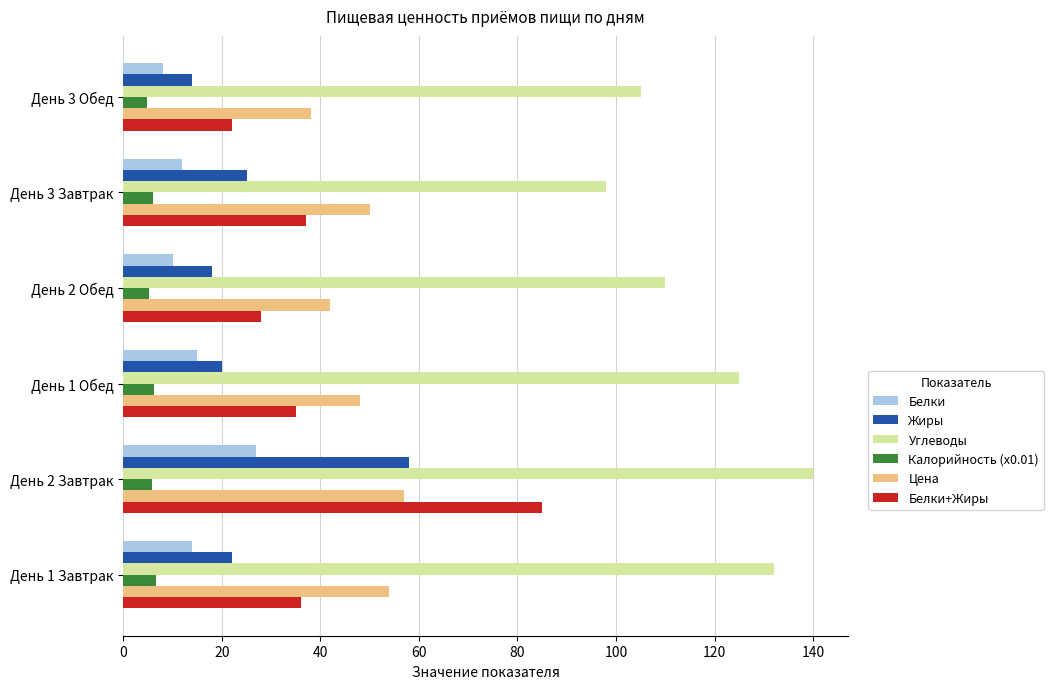

The value of Белки at День 1 Обед is 15.0. True or false?

True